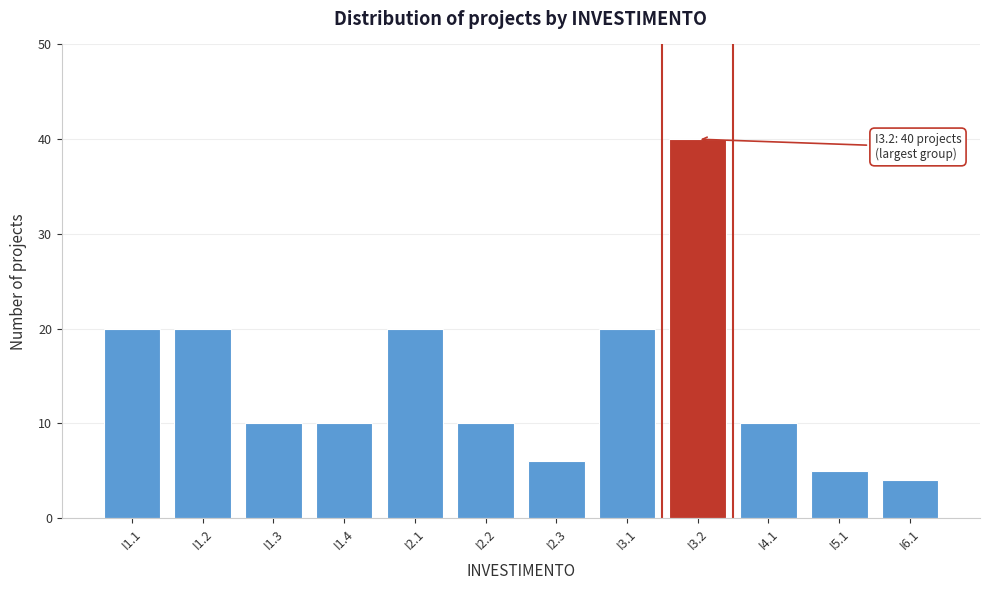

Reading left to right, transcribe all the data shown in this chart.

20	20	10	10	20	10	6	20	40	10	5	4